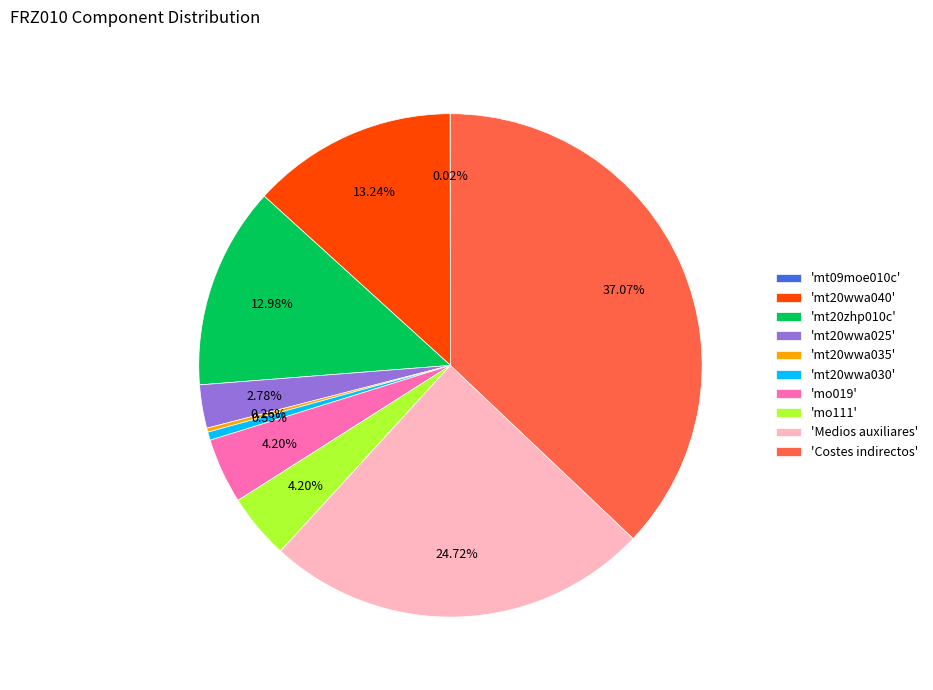

Which category has the biggest portion of the pie?

'Costes indirectos'